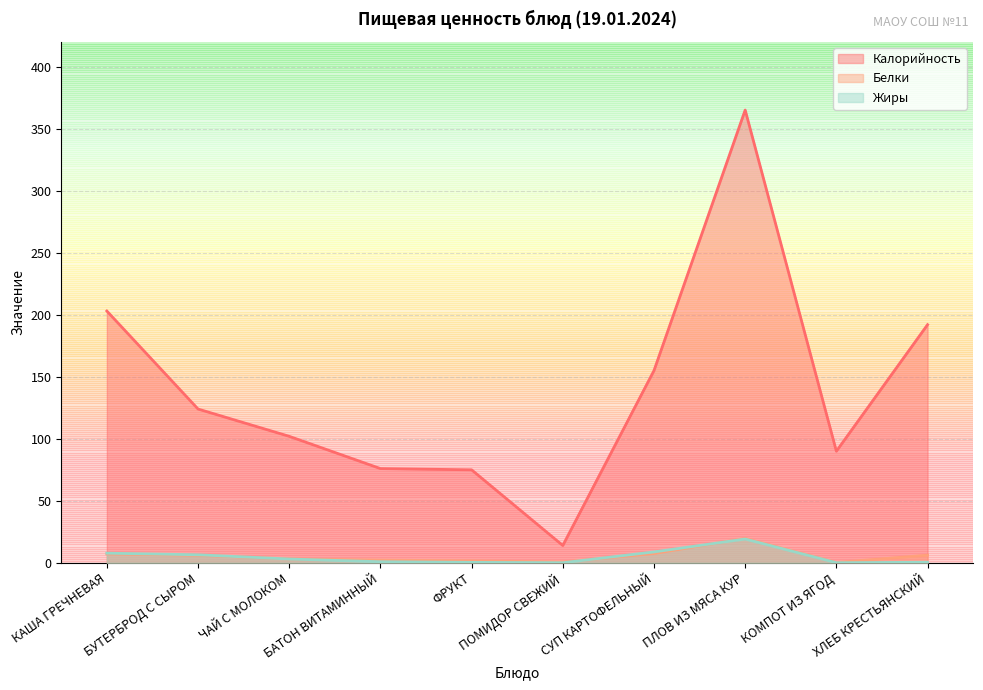

How many interior local valleys does the Белки series have?

2